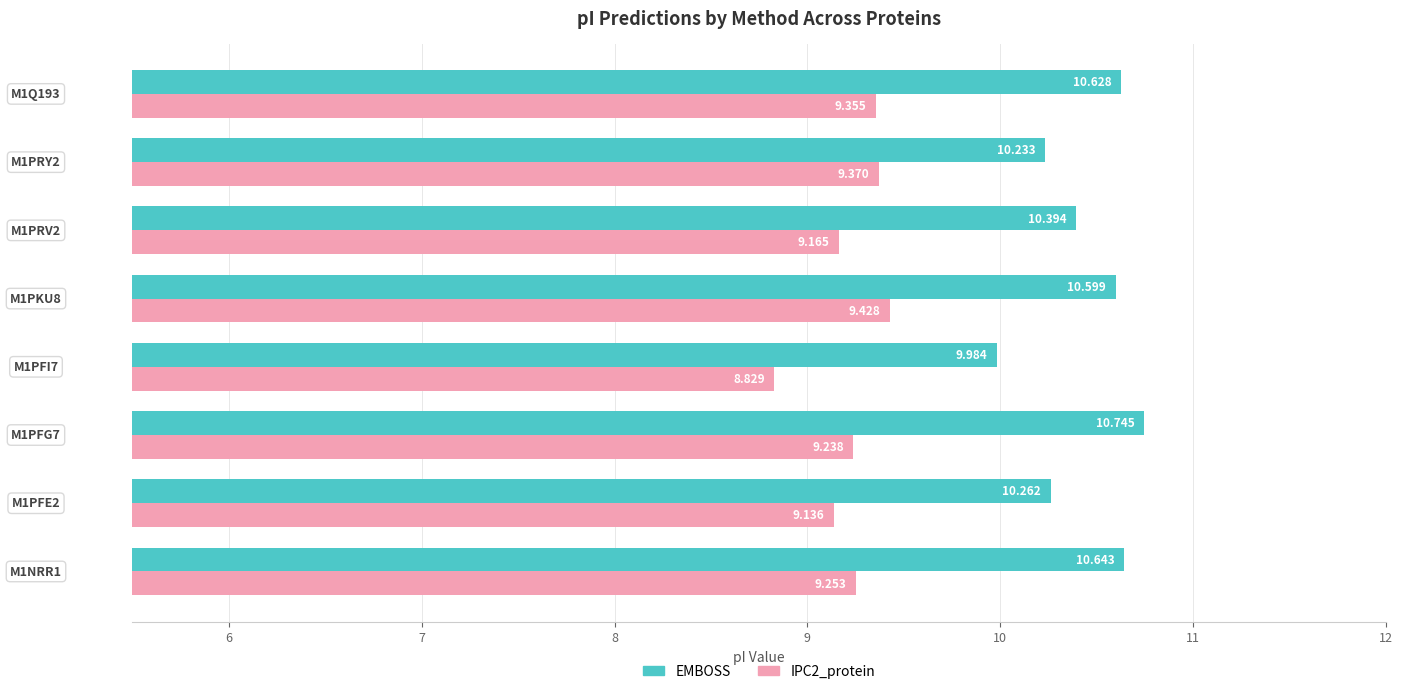

Which series has the largest total across all categories?

EMBOSS